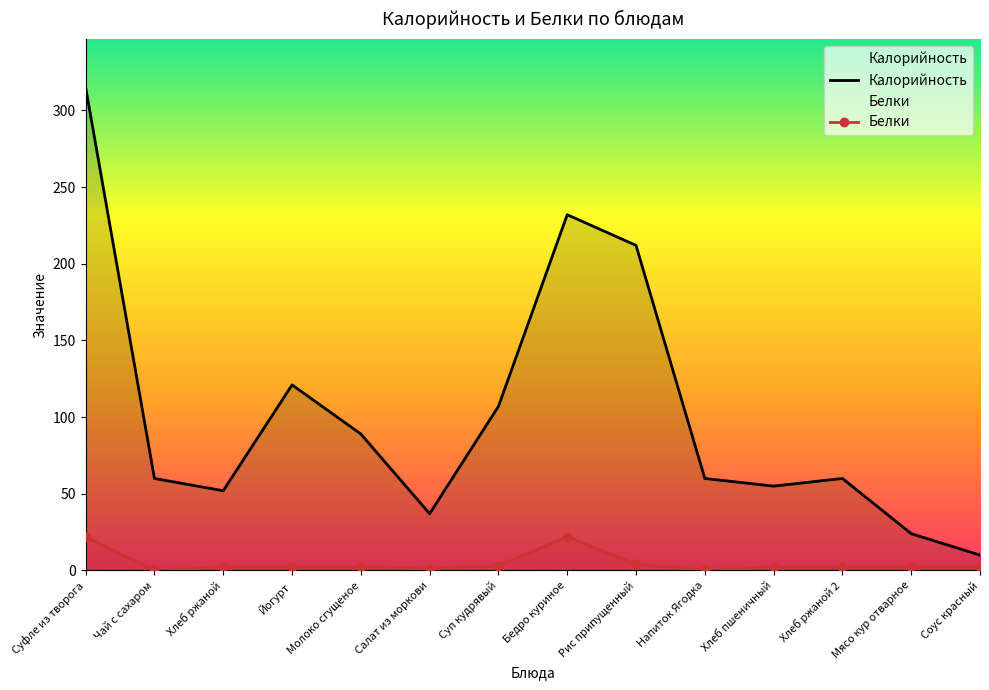

What is the difference between the second highest and minimum values in the Белки series?

22